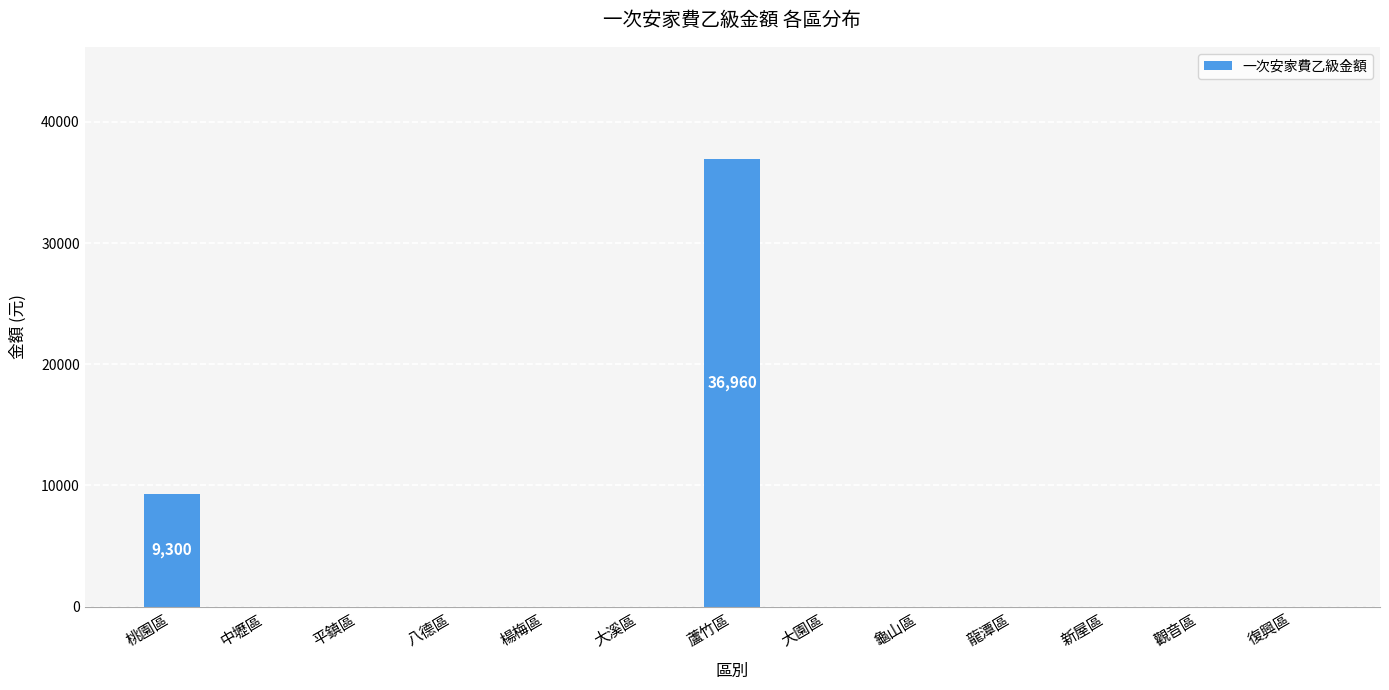

What is the sum of all values?

46260